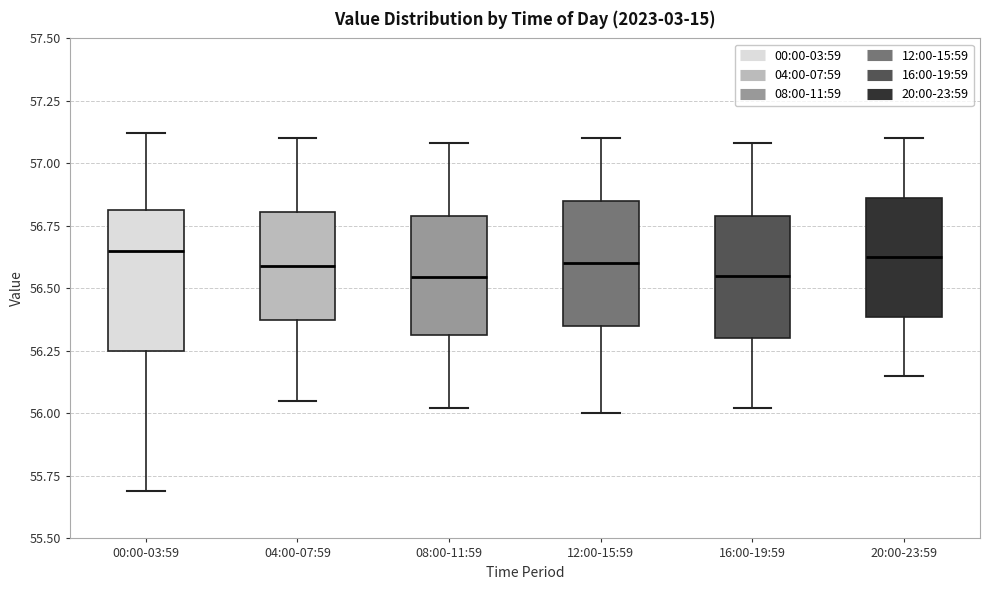

Where is the upper edge of the box for 20:00-23:59 on the y-axis? The values are not printed on the chart, so give them approximately, as read against the axis.

56.85